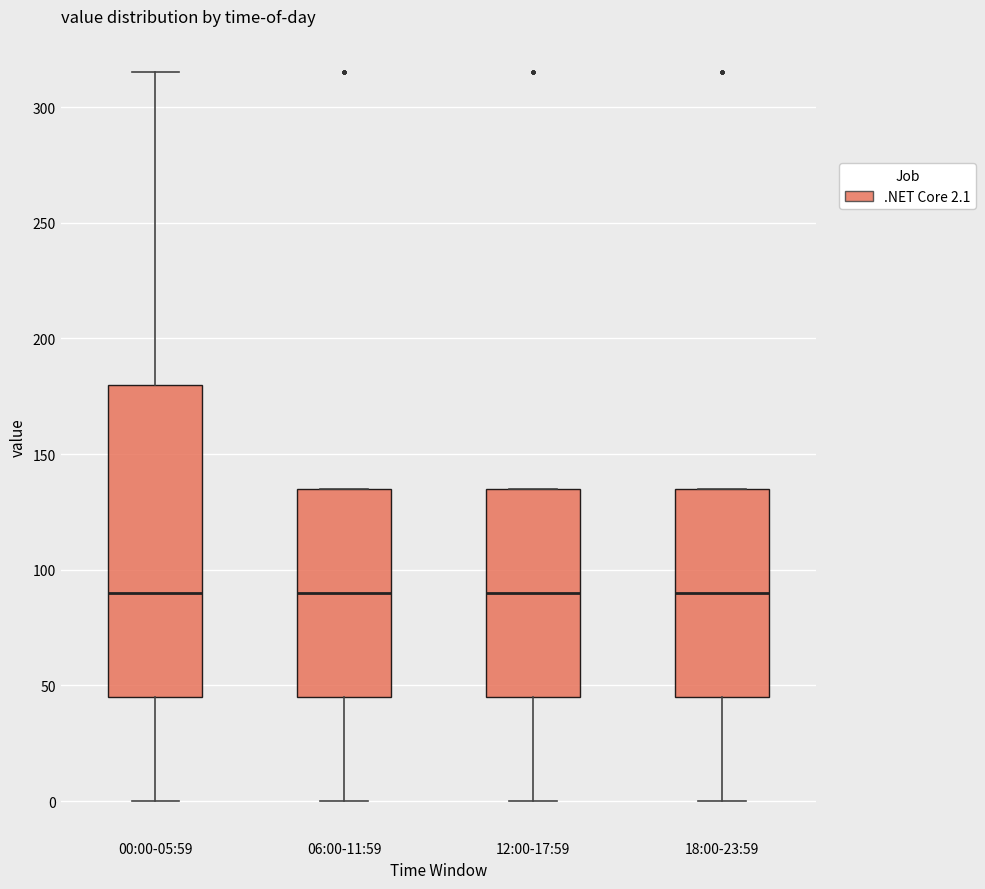

Comparing the boxes themselves (not the whiskers), which one is the tallest?

00:00-05:59